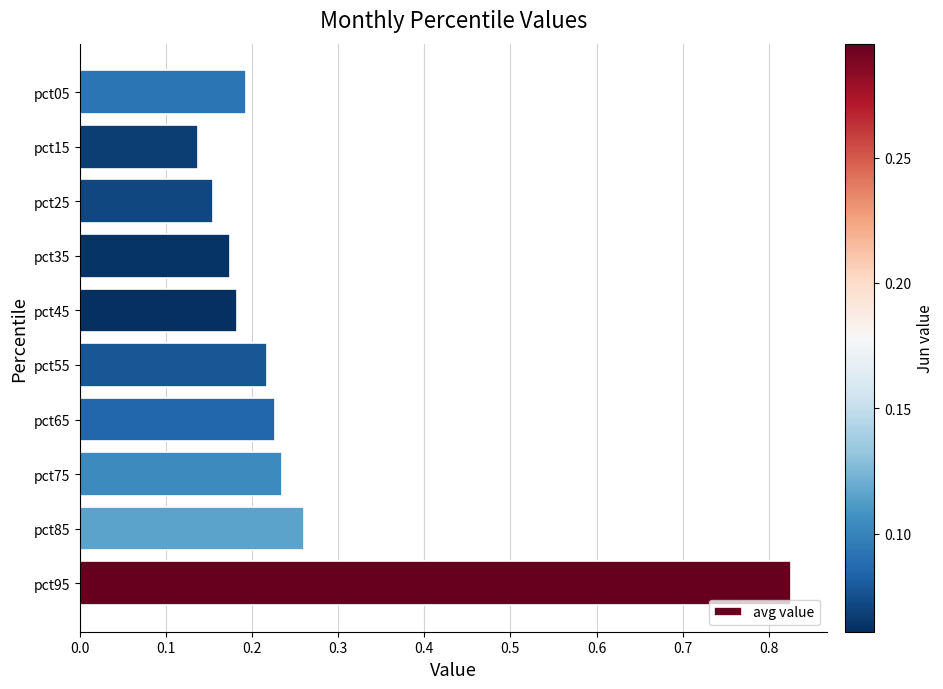

The chart shows a value of 0.4 at pct65. True or false?

False